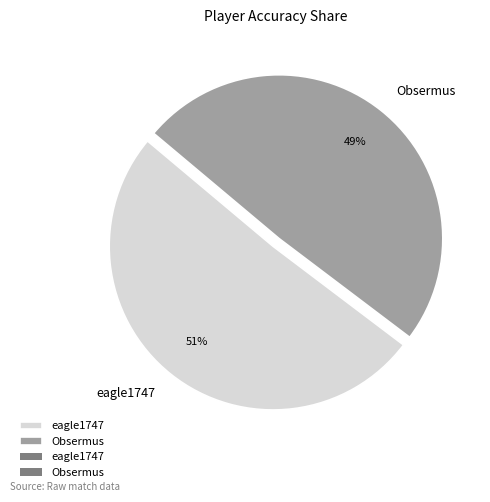

Which category has the smallest portion of the pie?

Obsermus